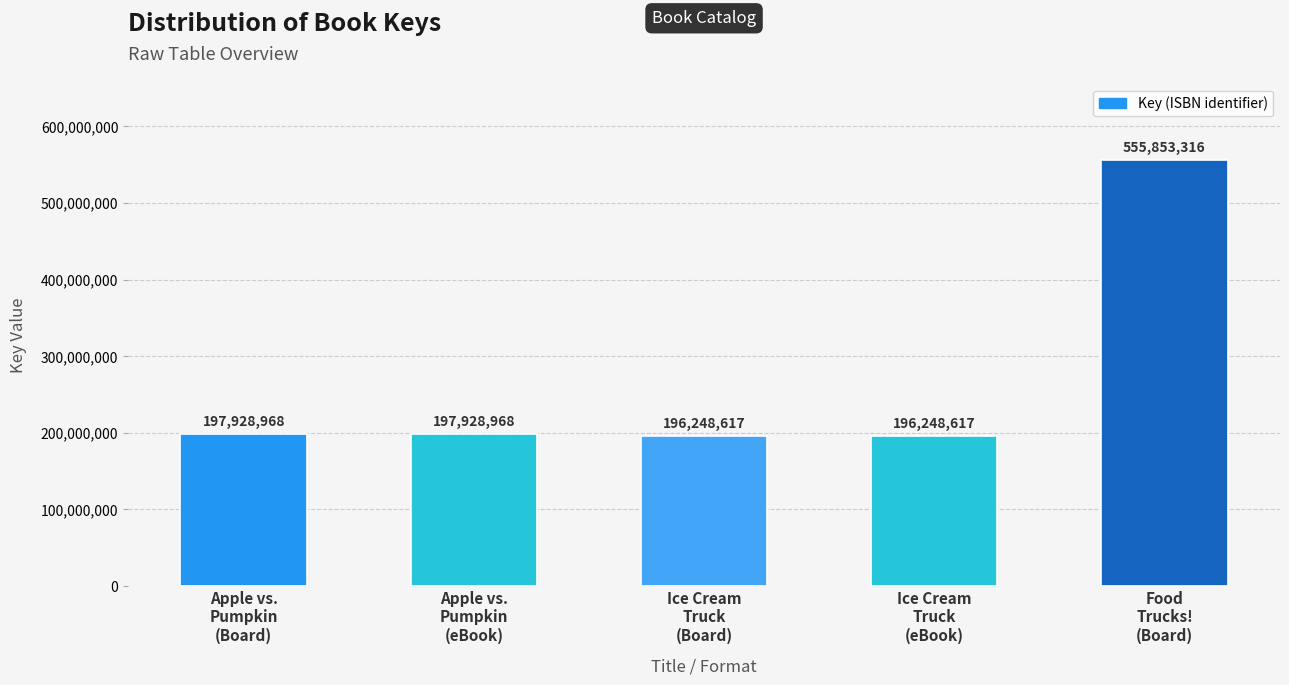

Reading left to right, transcribe all the data shown in this chart.

197928968	197928968	196248617	196248617	555853316